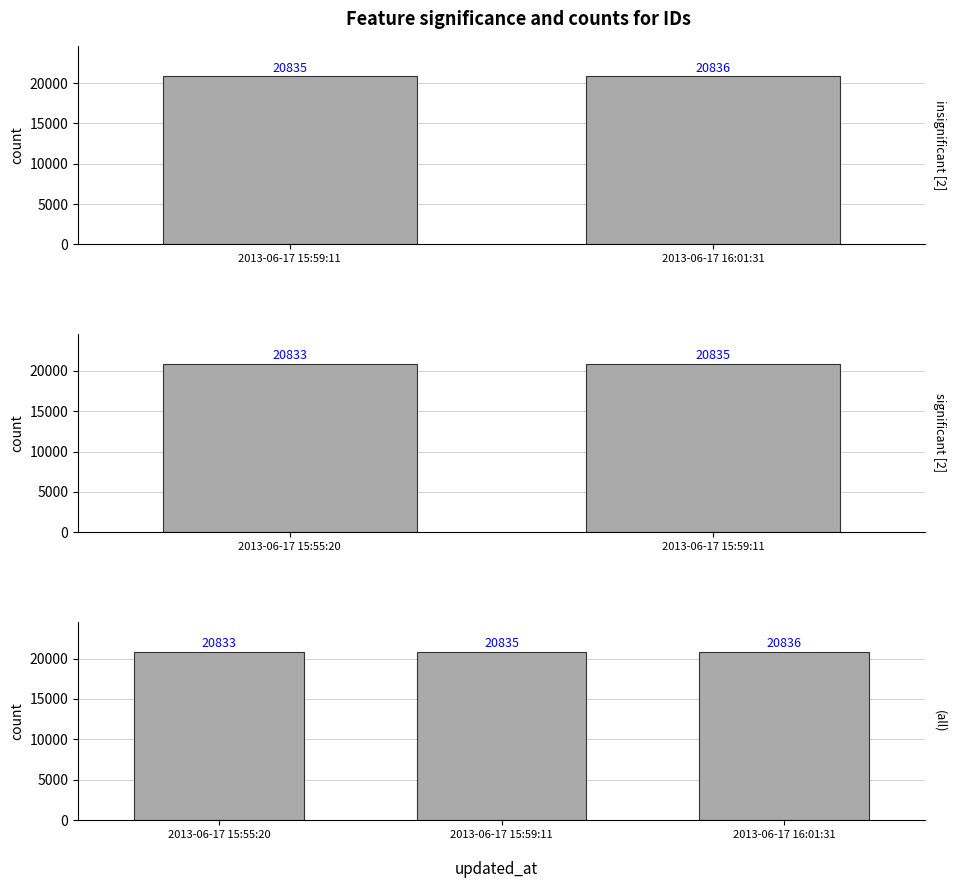

What is the label of the 3rd bar from the right?

2013-06-17 15:55:20